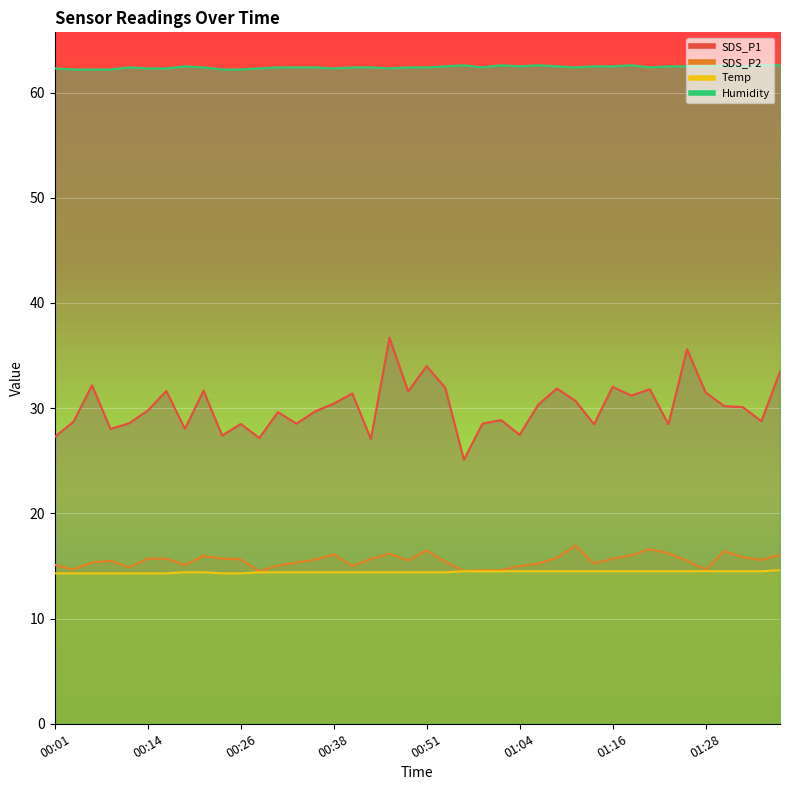

What is the total value across all series at 01:01?

120.6